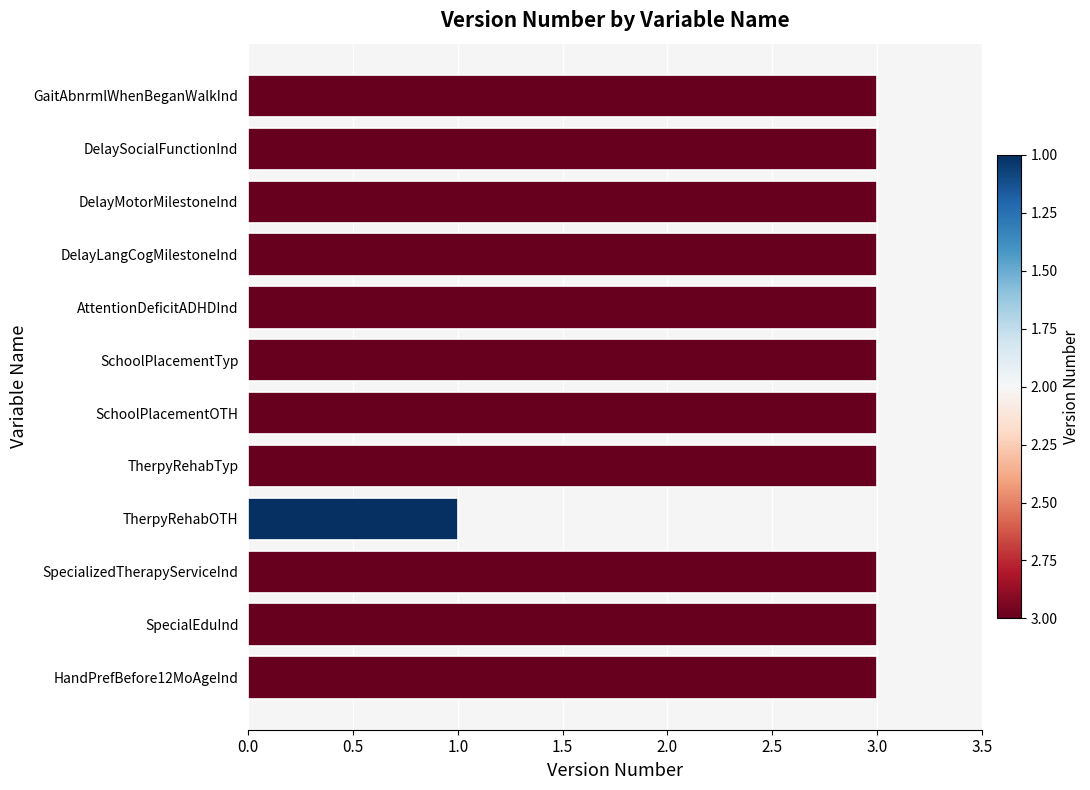

Are the bars grouped side by side (vs. stacked)?

No